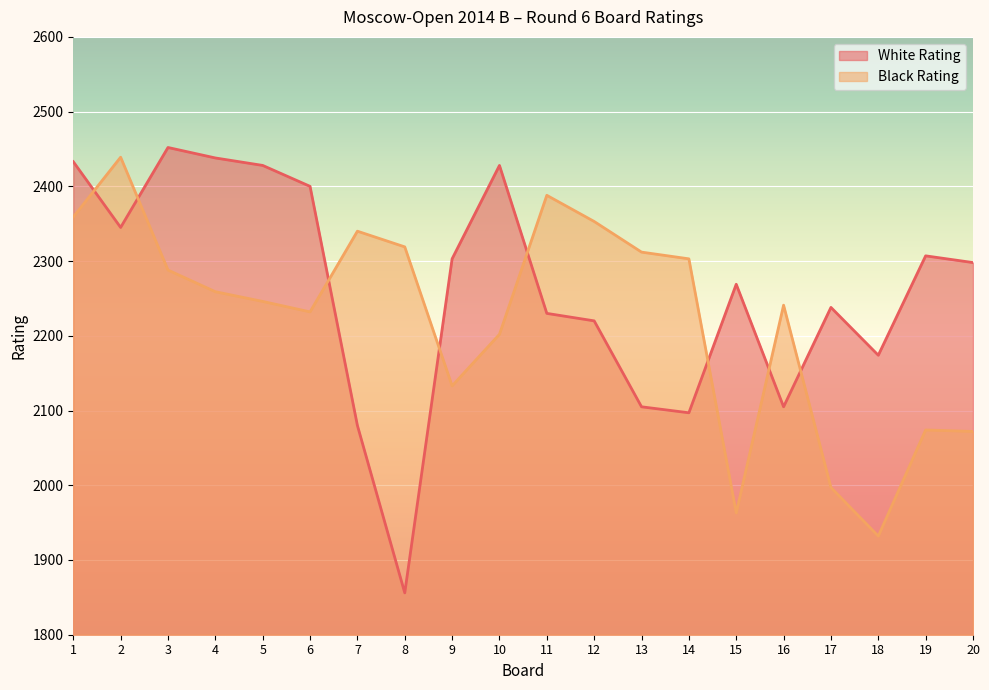

What is the difference between the maximum and minimum values in the Black Rating series?

507